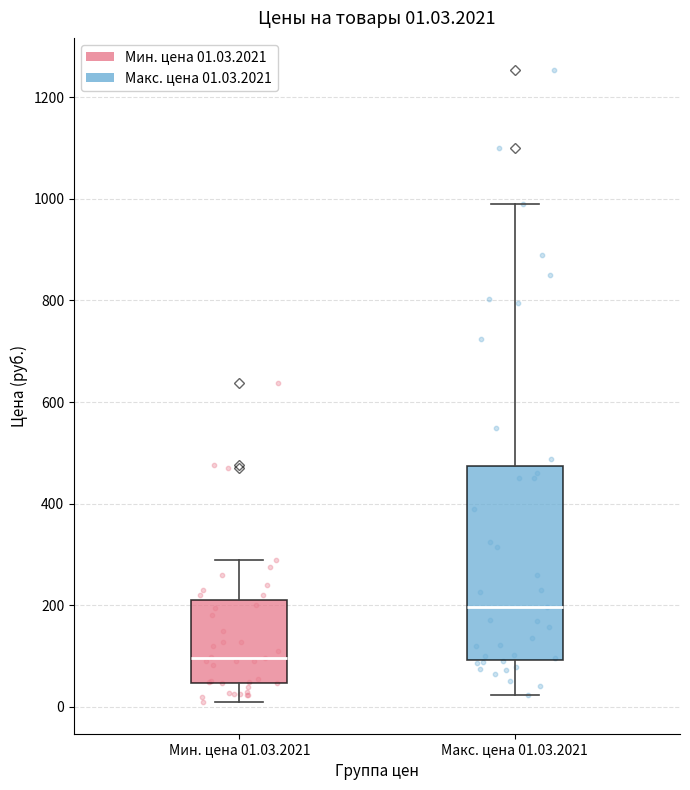

Comparing the boxes themselves (not the whiskers), which one is the tallest?

Макс. цена 01.03.2021